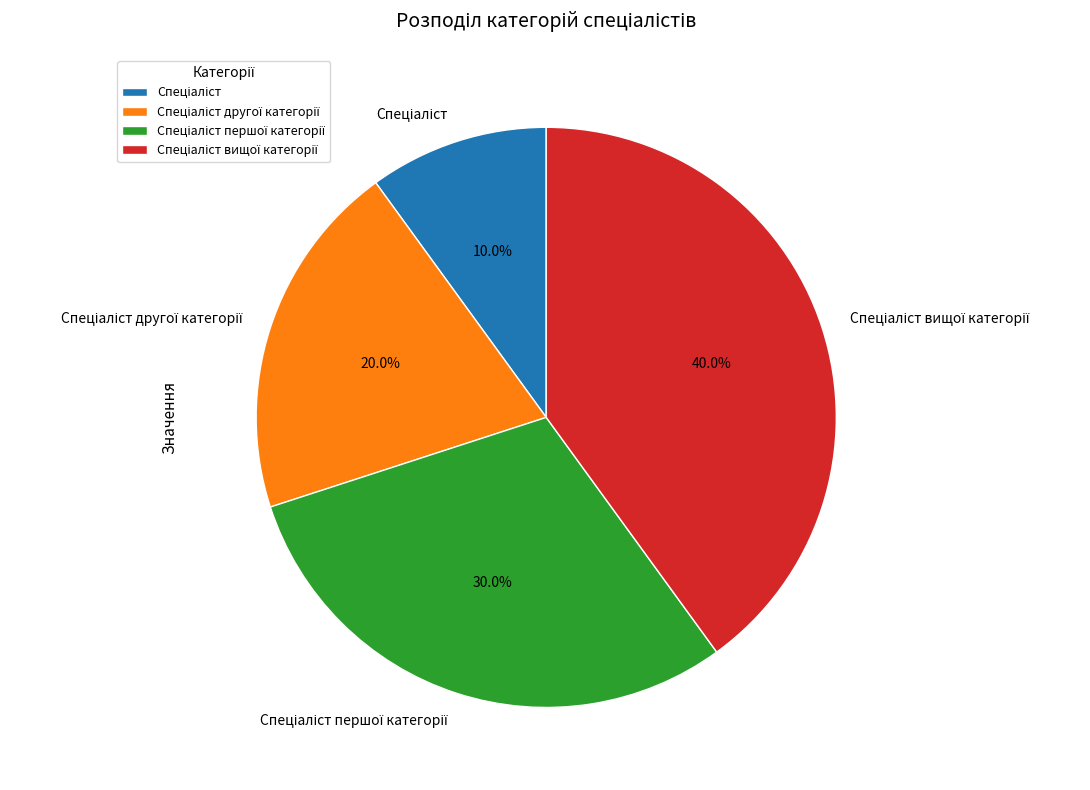

Is there any slice that represents more than half of the pie?

No